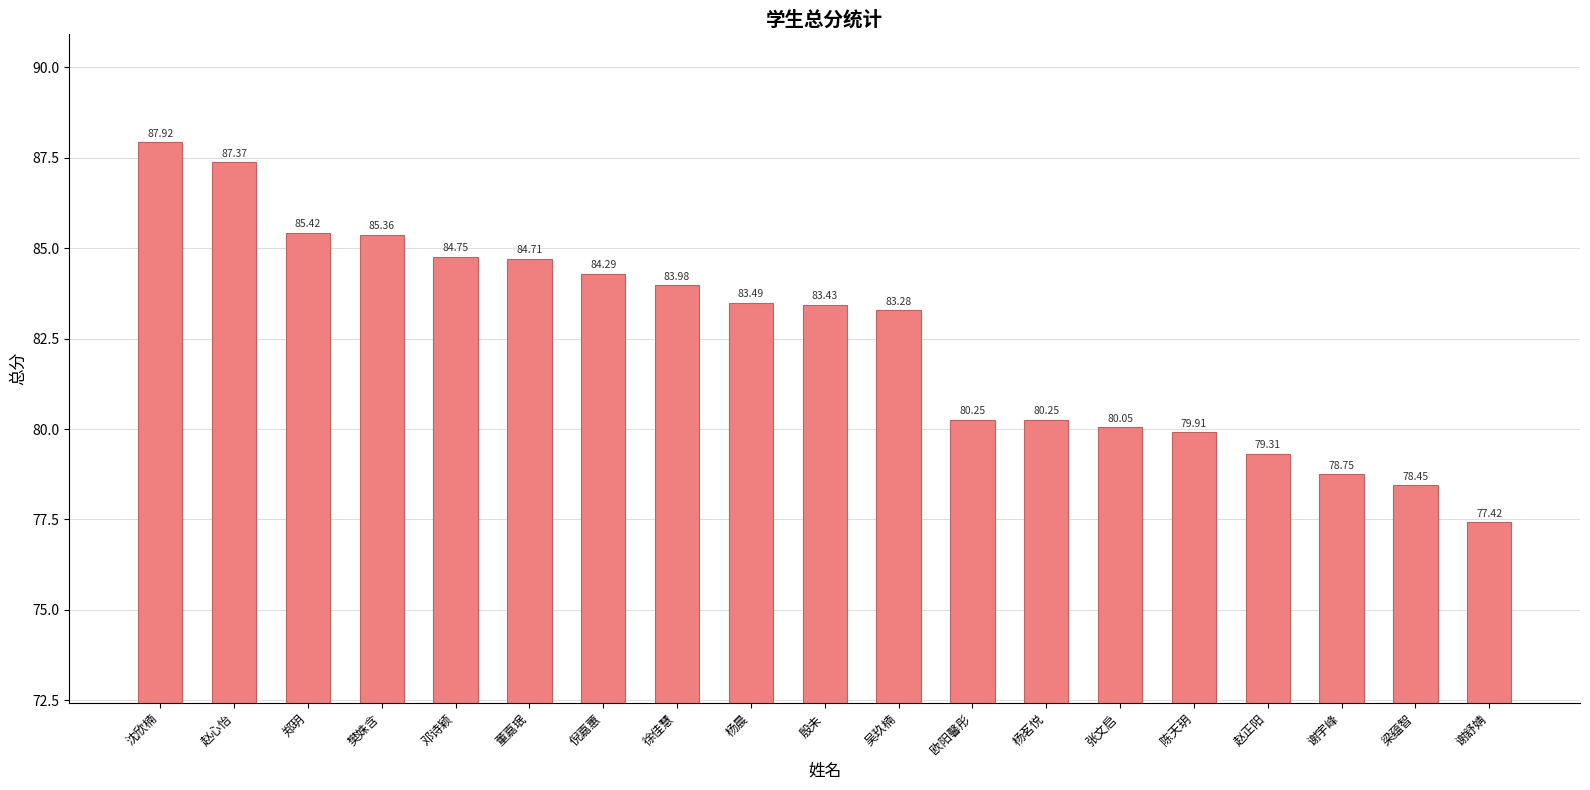

At which label does the data first exceed 83?

沈欣楠